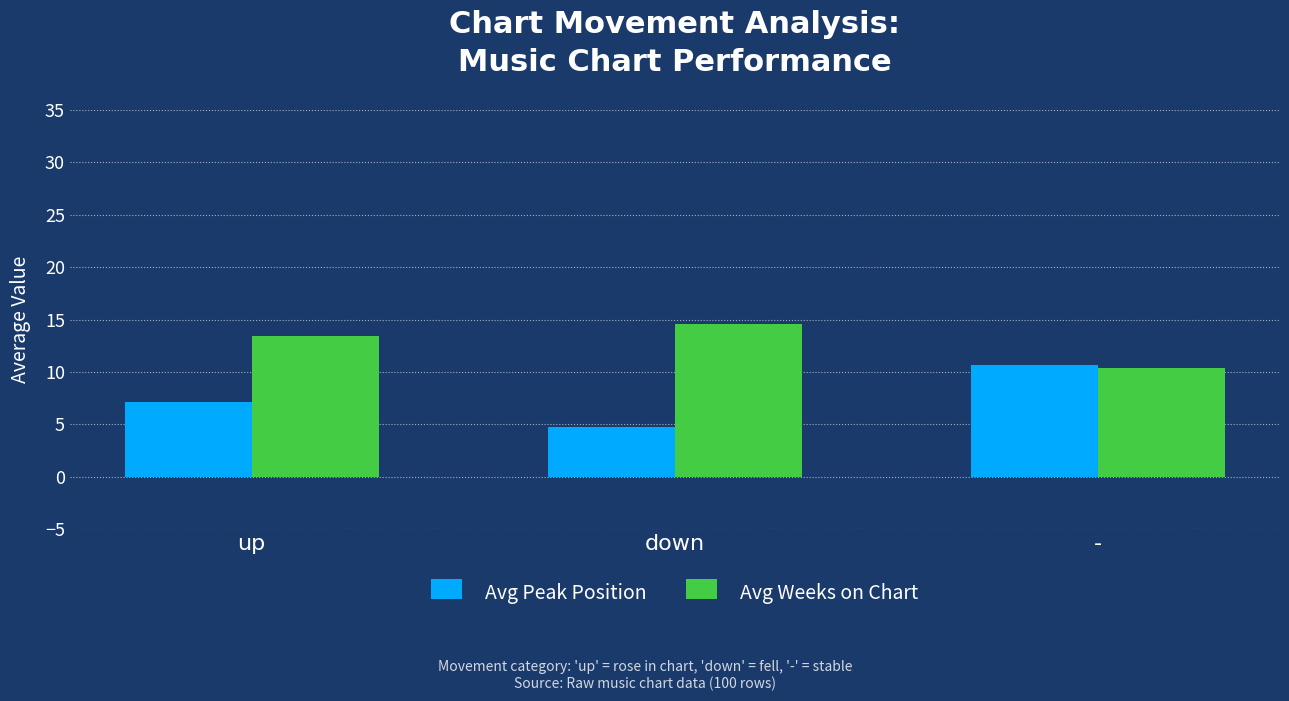

What is the label of the 1st bar from the right?

-